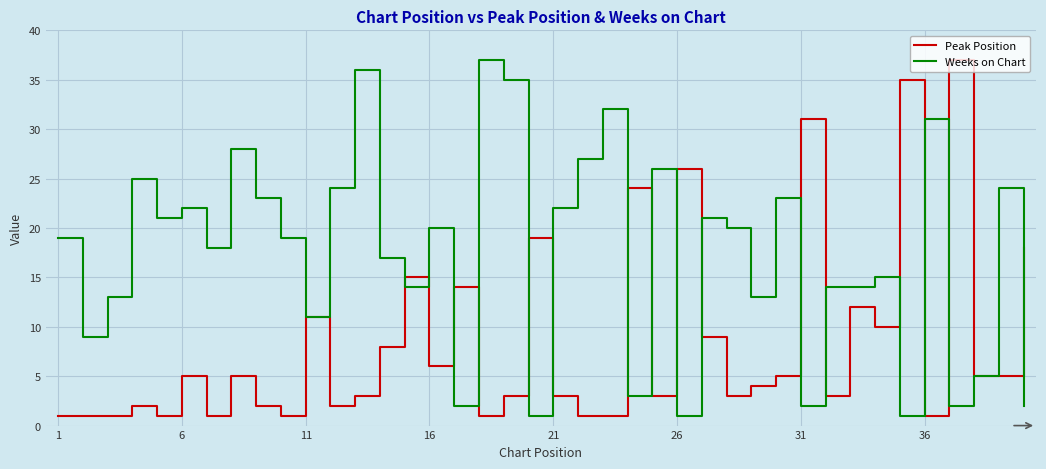

Rank the series by their average value, from highest to lowest.

Weeks on Chart, Peak Position